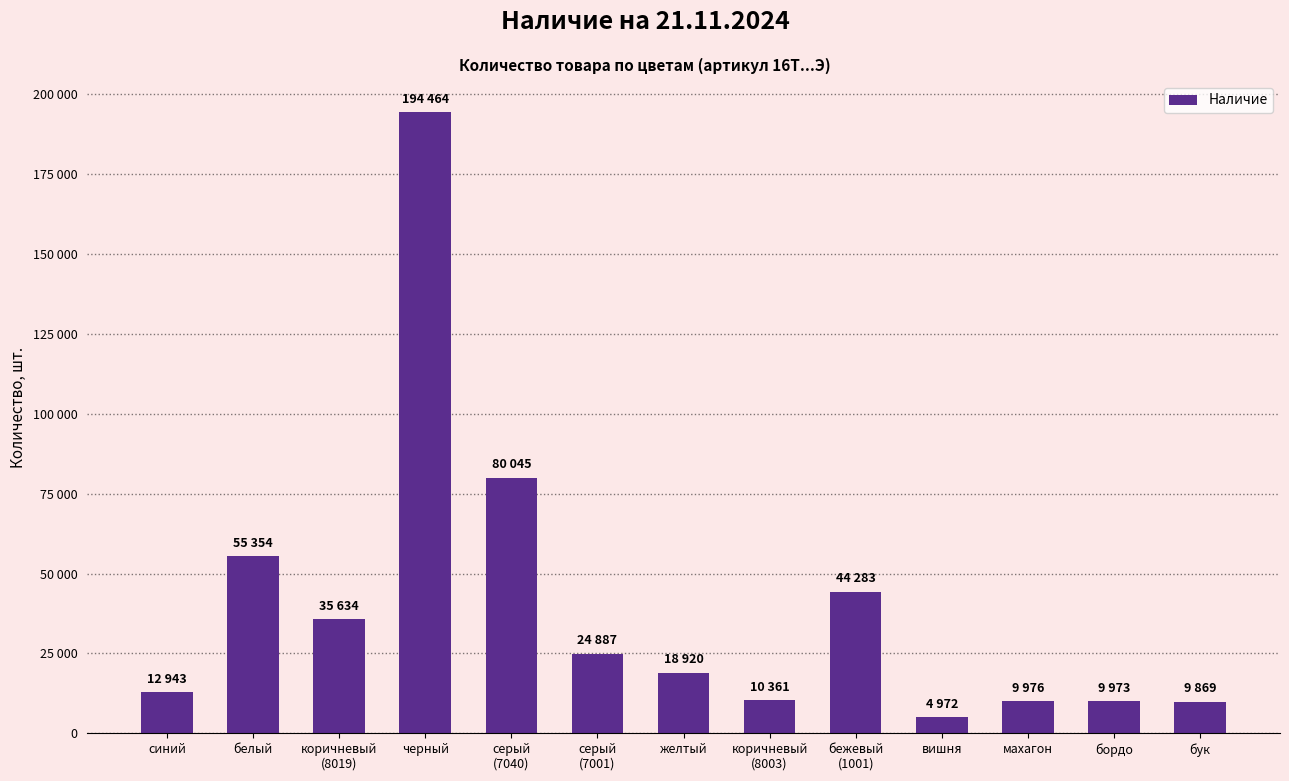

What is the sum of all values?

511681